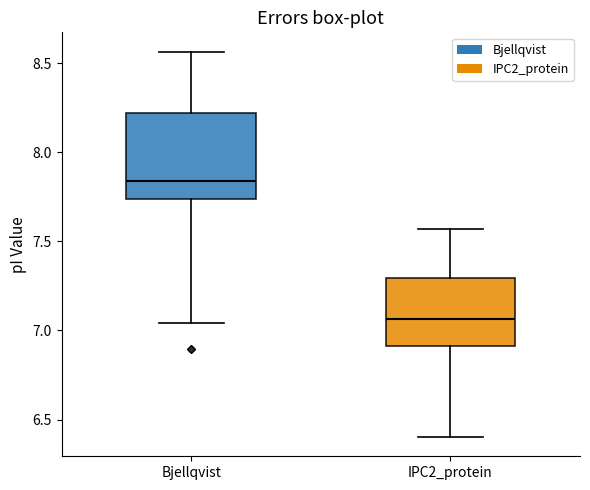

Where does the lower whisker of the box for Bjellqvist end on the y-axis? The values are not printed on the chart, so give them approximately, as read against the axis.

7.05